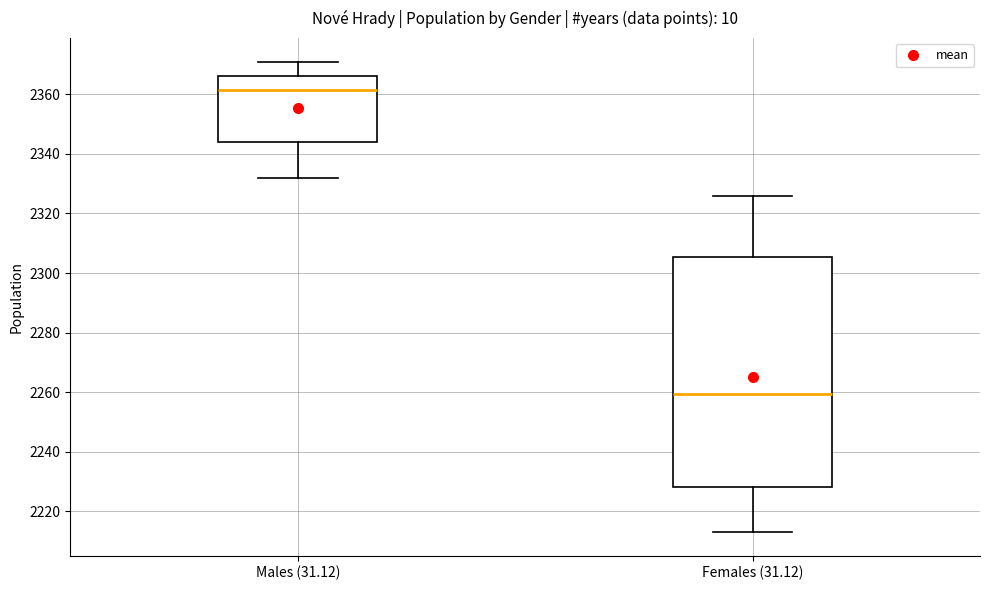

Which box is the tallest, from its lower edge to its upper edge?

Females (31.12)